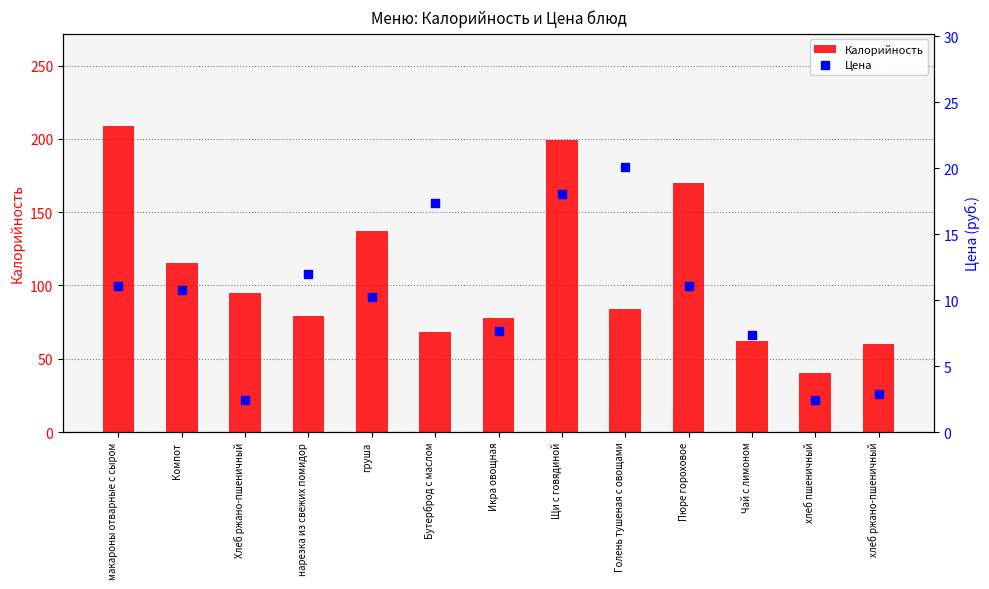

Which series has the largest Y range (max minus min)?

Калорийность